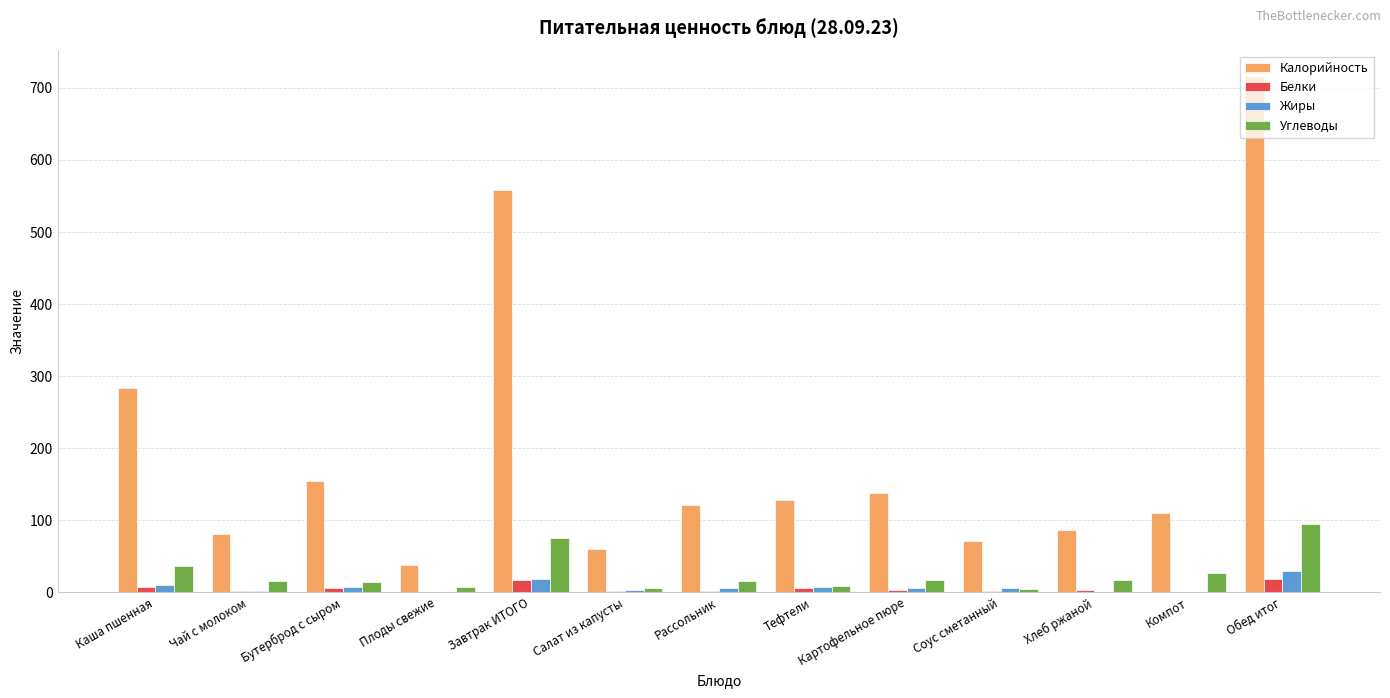

How many series are shown in this chart?

4